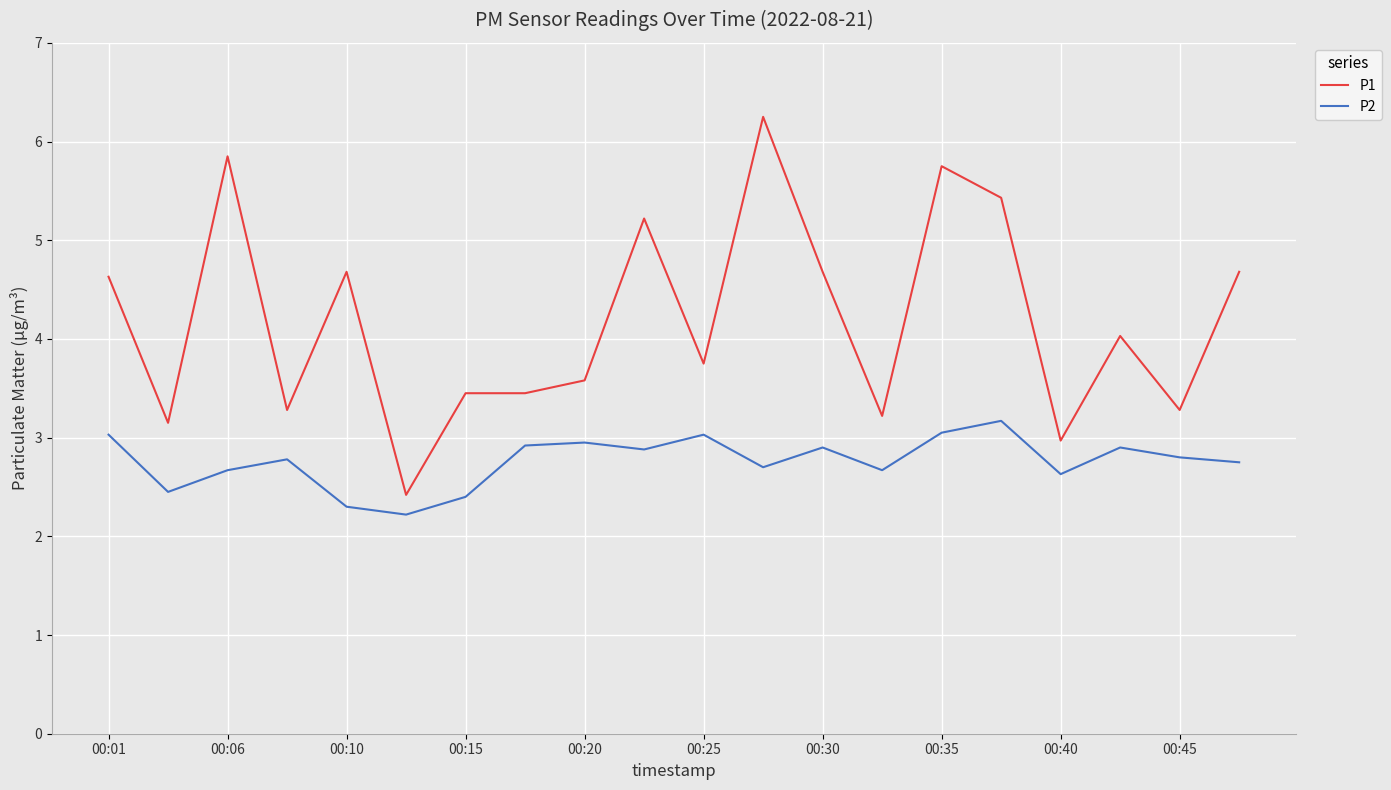

What is the average value of the P1 series?

4.2